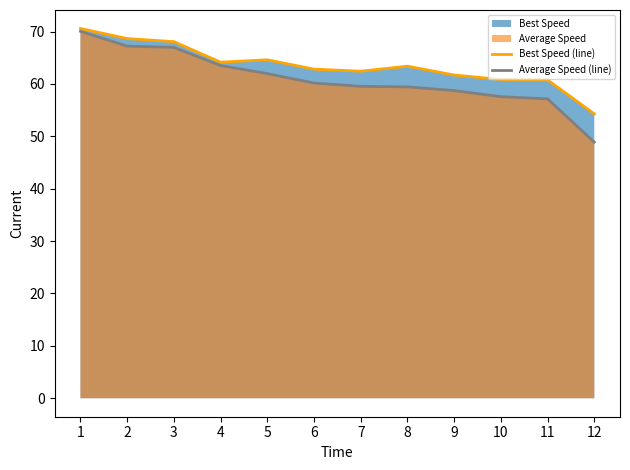

At which label does Best Speed (line) reach its minimum?

12